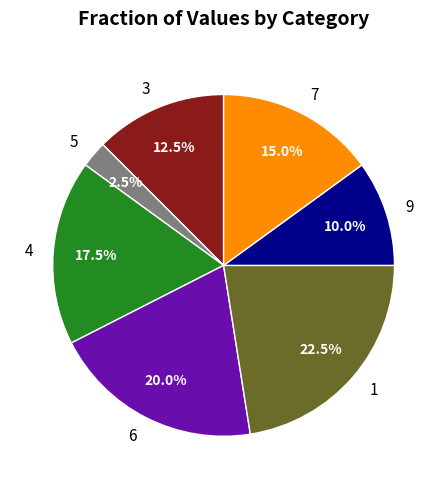

Rank the categories by value from highest to lowest.

1, 6, 4, 7, 3, 9, 5